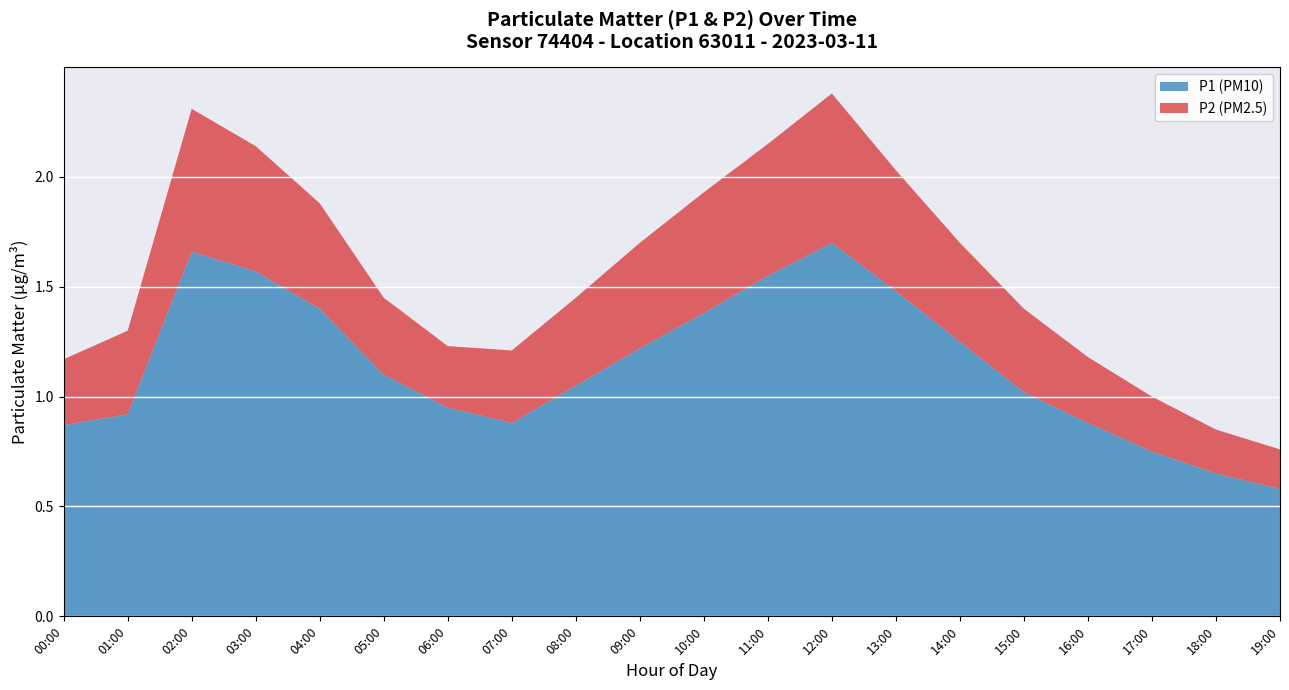

Which category has the lowest value in the P1 (PM10) series?

19:00